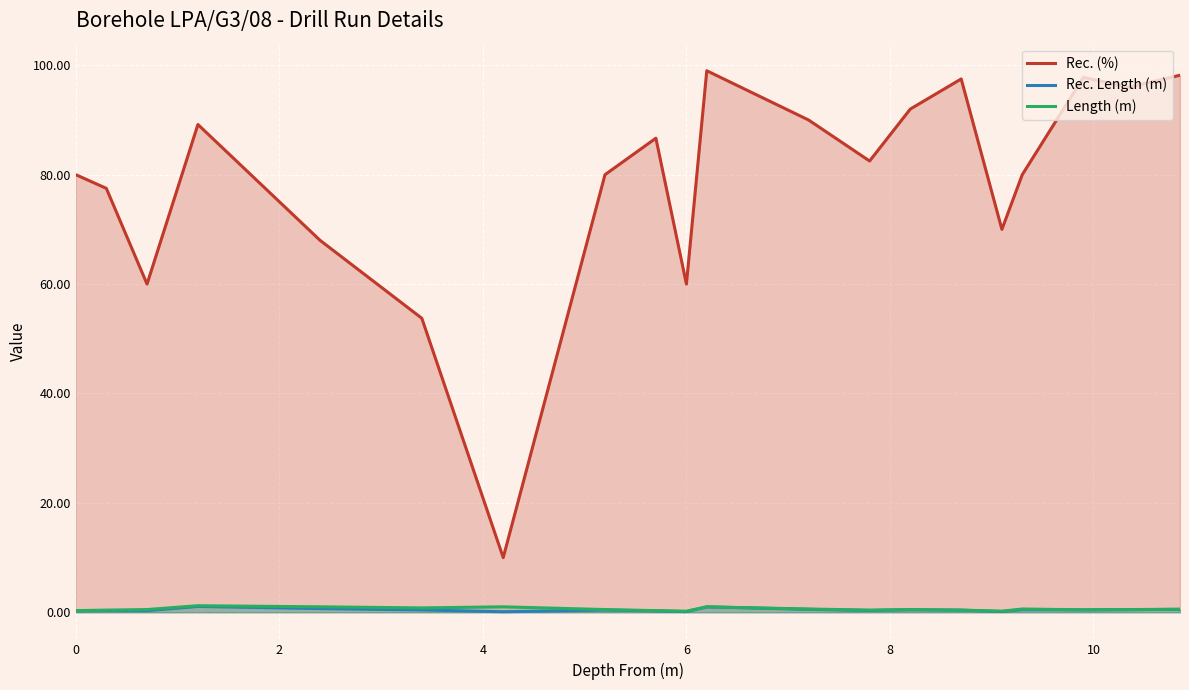

What is the maximum value for Length (m)?

1.2